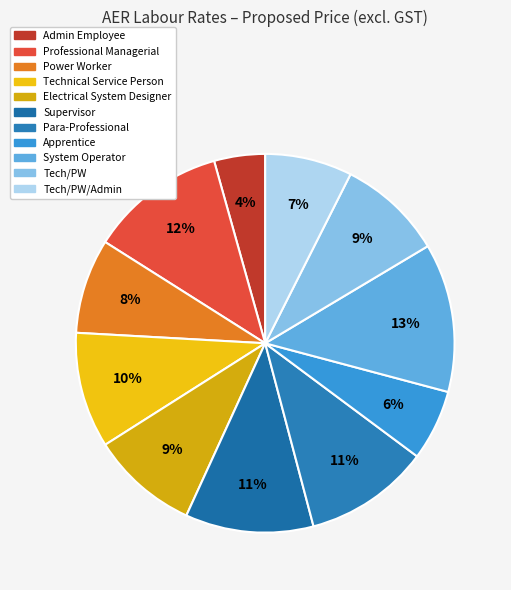

How many segments does this pie chart have?

11